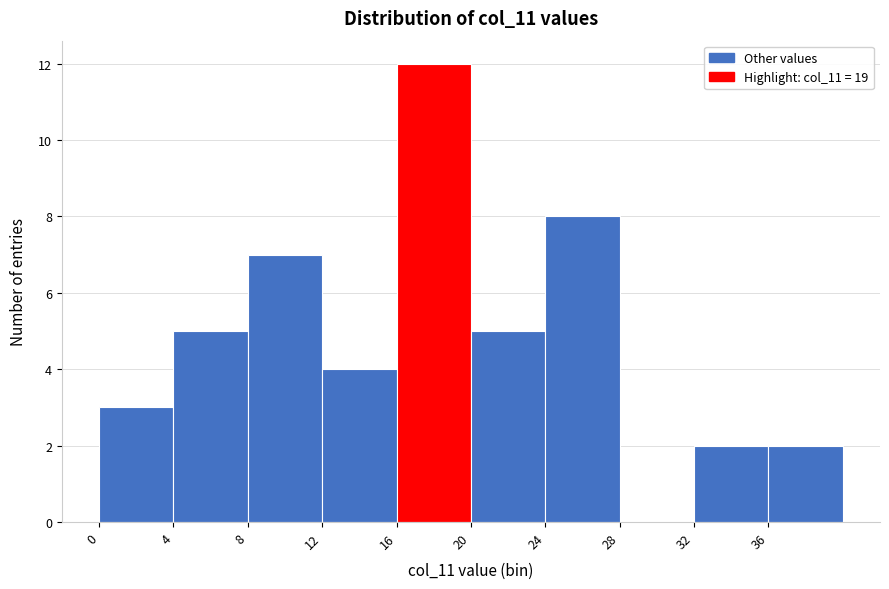

Which range on the x-axis has the tallest bar?

16 to 20